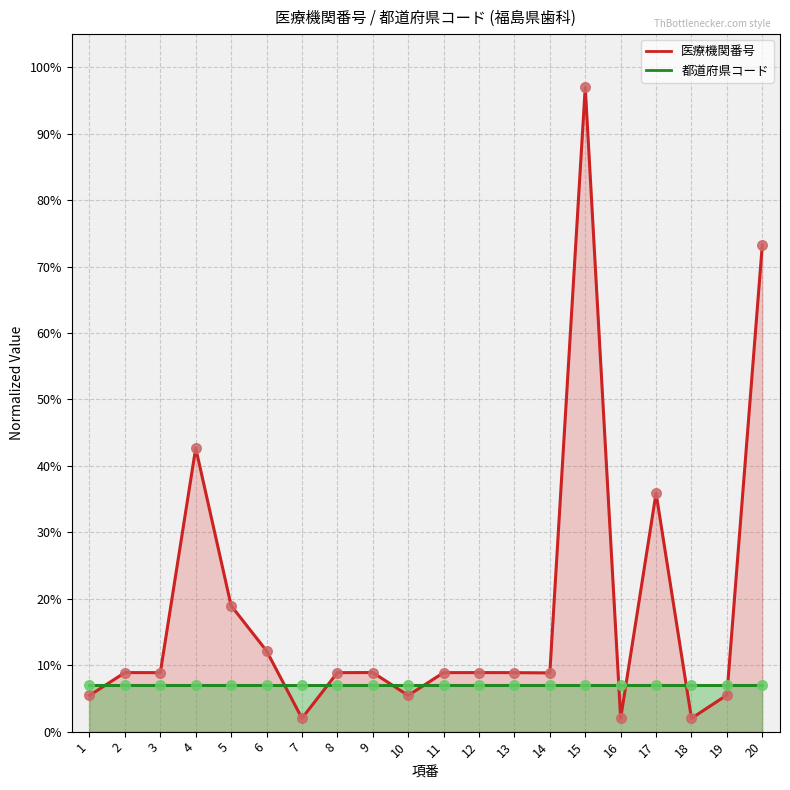

What is the change in value from 15 to 16?

-95.0